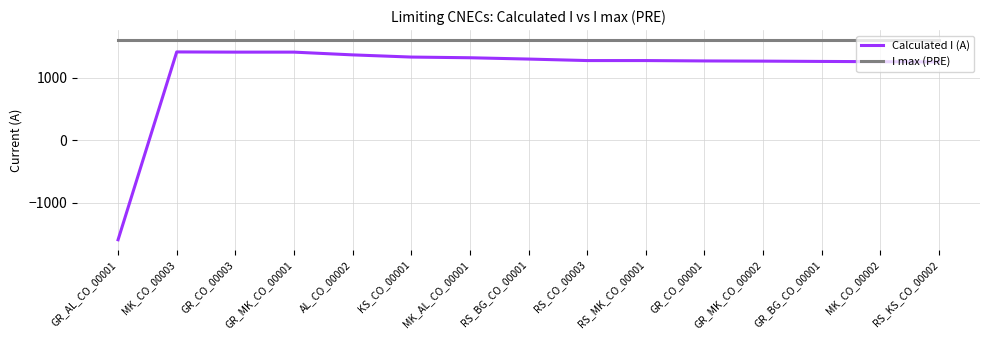

True or false: I max (PRE) and Calculated I (A) intersect in this chart.

False